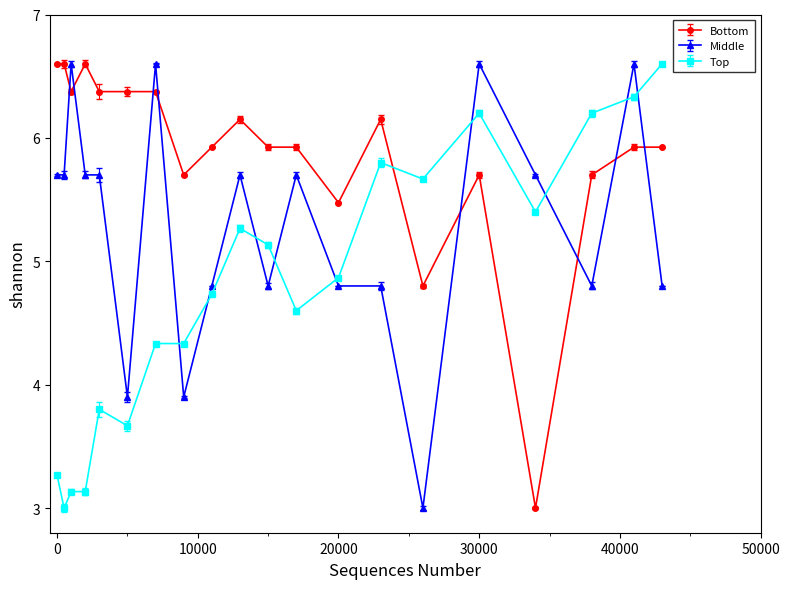

Rank the series by their average value, from highest to lowest.

Bottom, Middle, Top